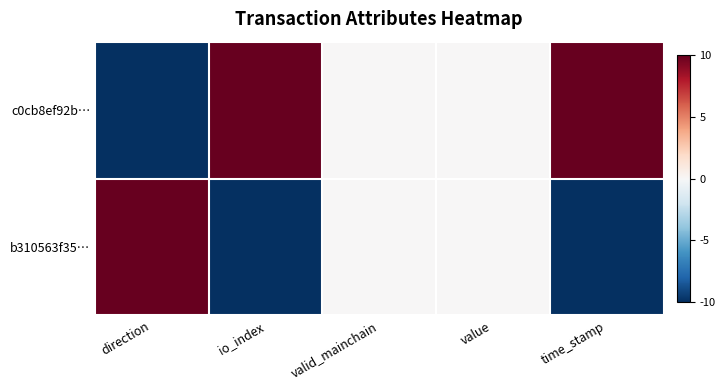

Reading left to right, what are all the values shown in this chart?

c0cb8ef92b…: direction=-10	io_index=10	valid_mainchain=0	value=0	time_stamp=10
b310563f35…: direction=10	io_index=-10	valid_mainchain=0	value=0	time_stamp=-10